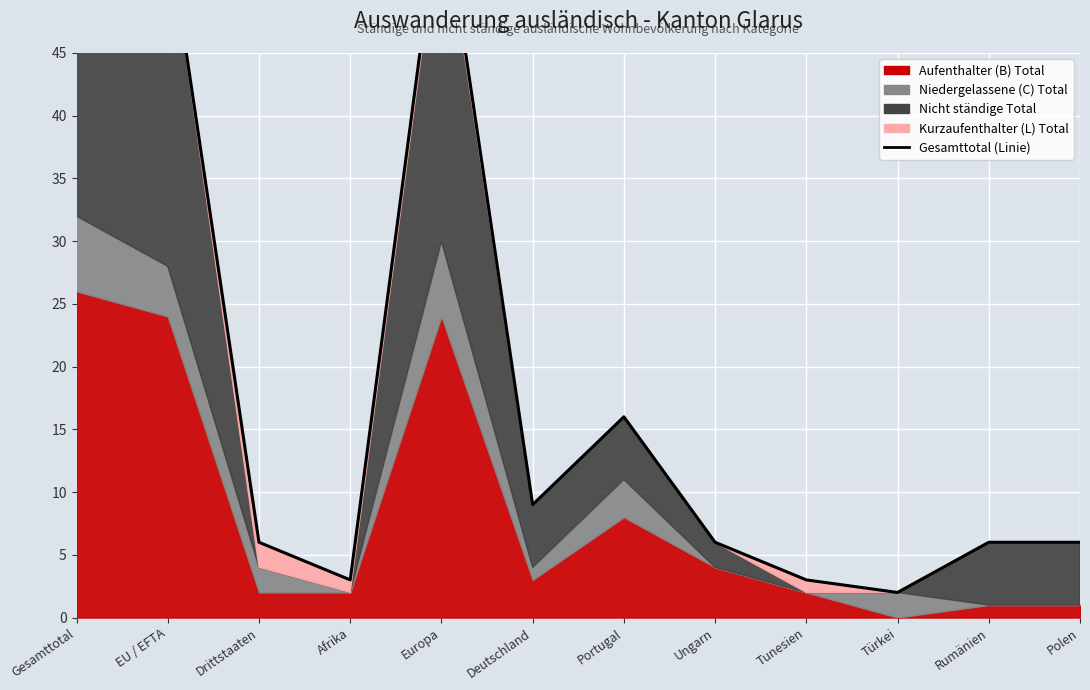

What is the value of the 4th point from the left?

3